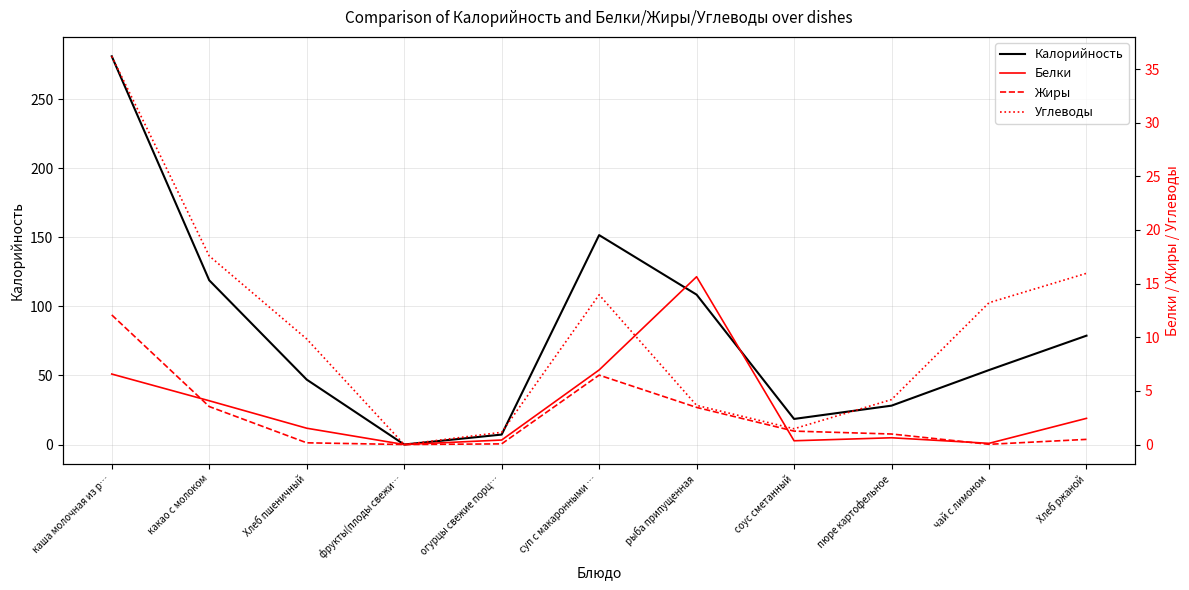

What is the difference between the Углеводы values at рыба припущенная and огурцы свежие порц…?

2.5